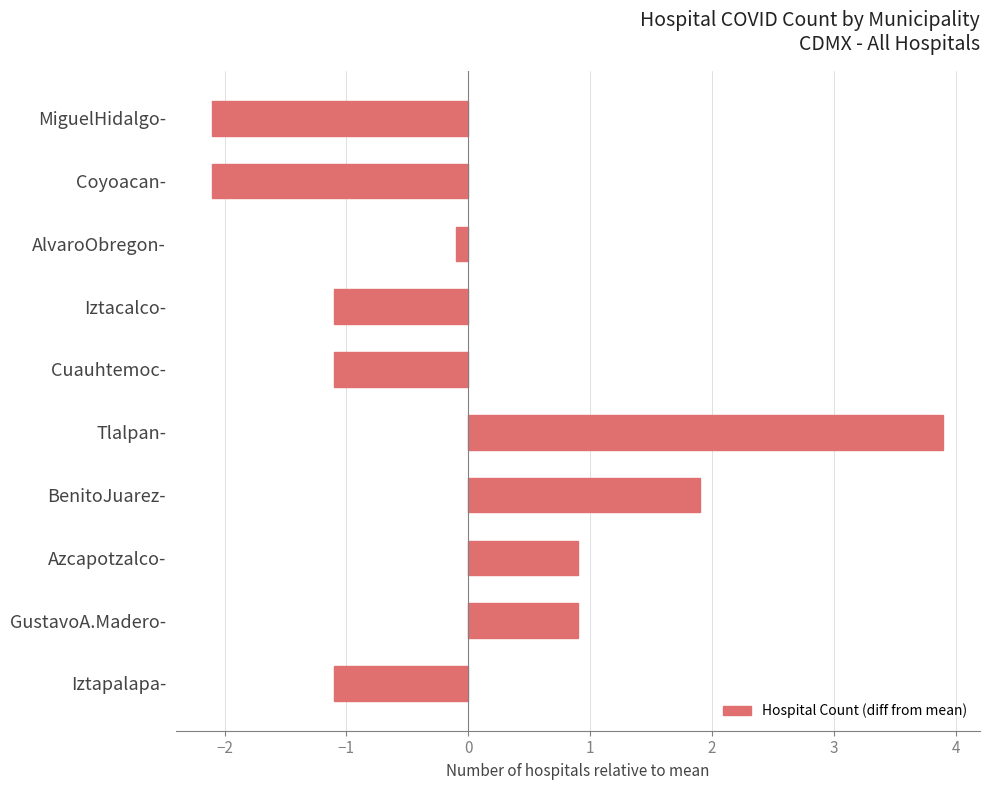

What is the difference between the maximum and minimum values?

6.0